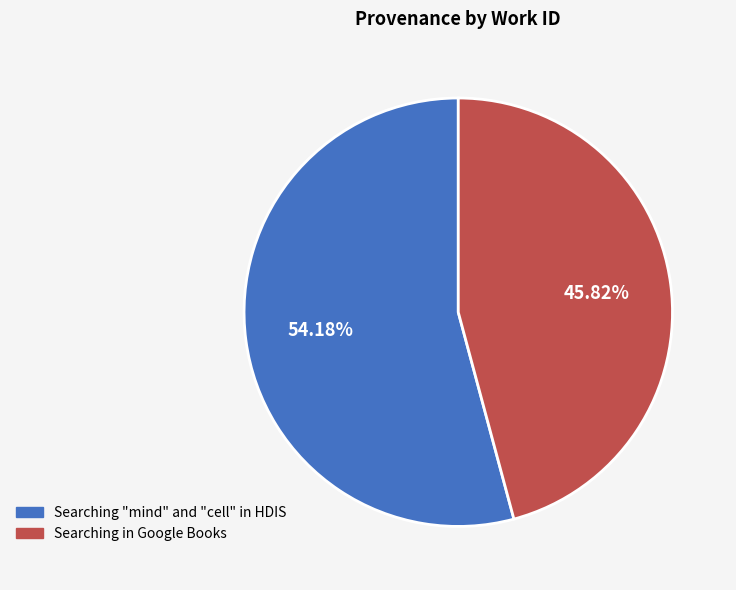

Count the number of slices in the pie.

2